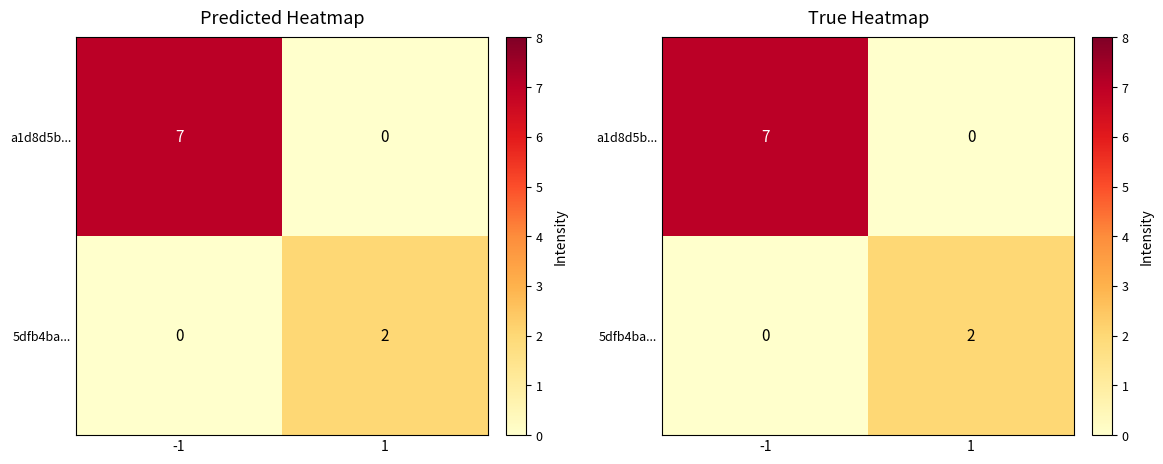

How many values in the 5dfb4ba... series are below 2?

1